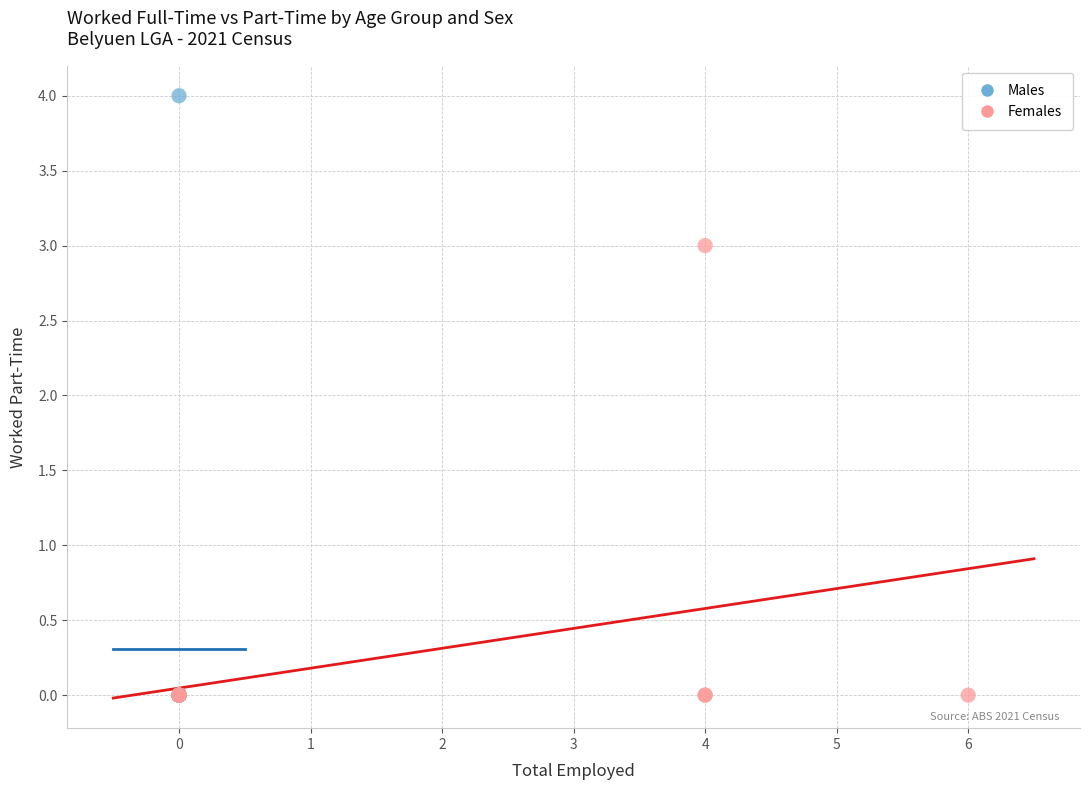

Which series reaches the maximum Y coordinate?

Males